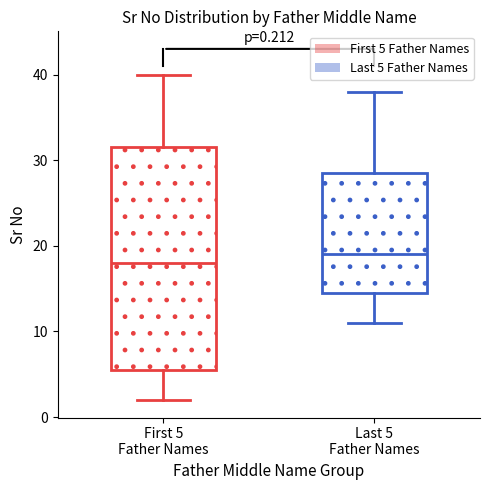

Which box is the tallest, from its lower edge to its upper edge?

First 5 Father Names